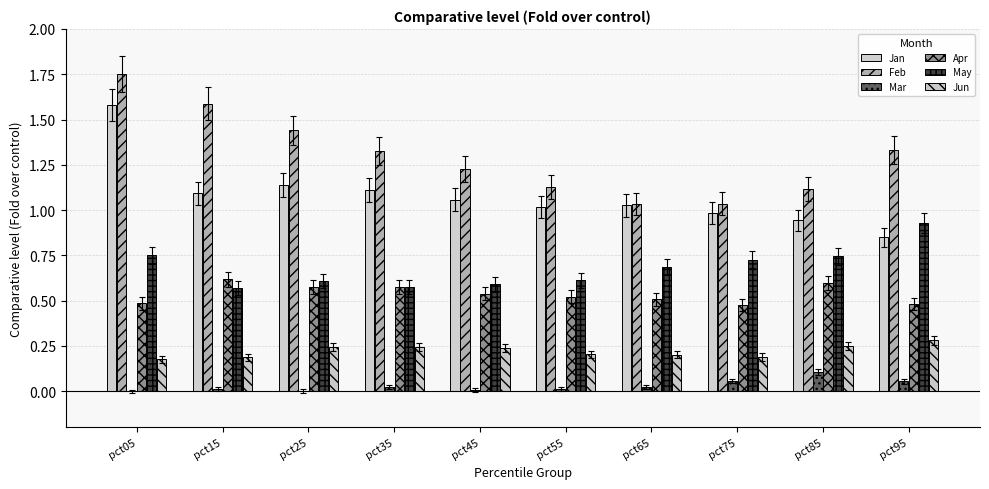

What is the highest value of the May series?

0.9